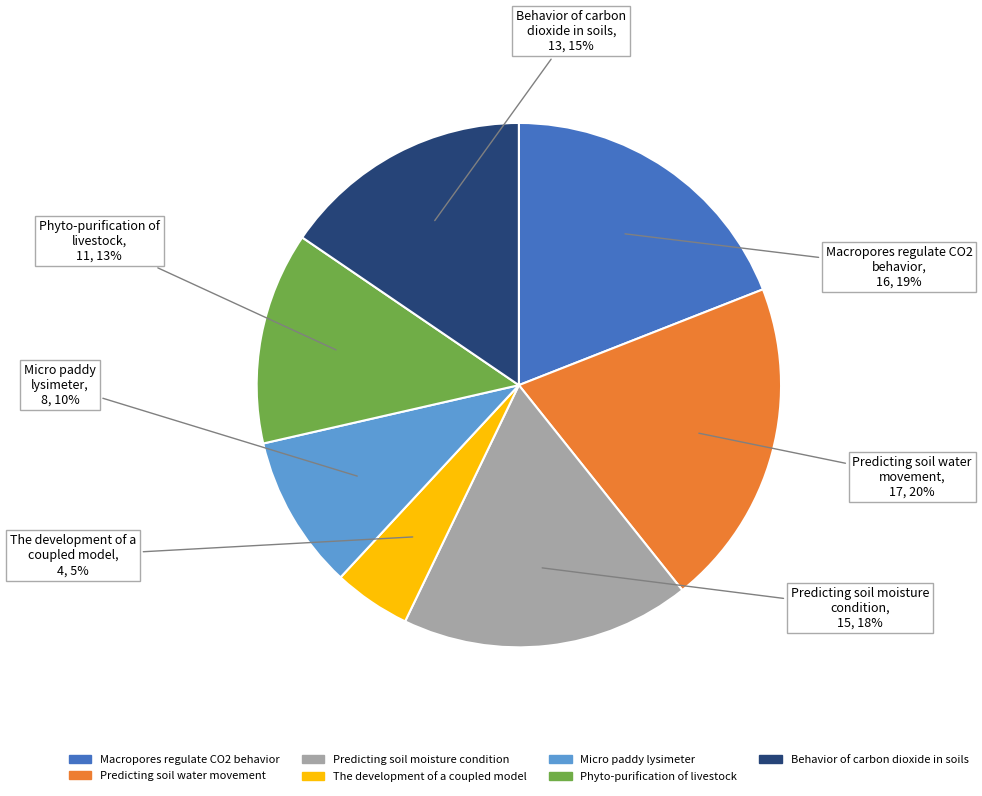

Is the sum of Micro paddy lysimeter and Behavior of carbon dioxide in soils greater than half?

No